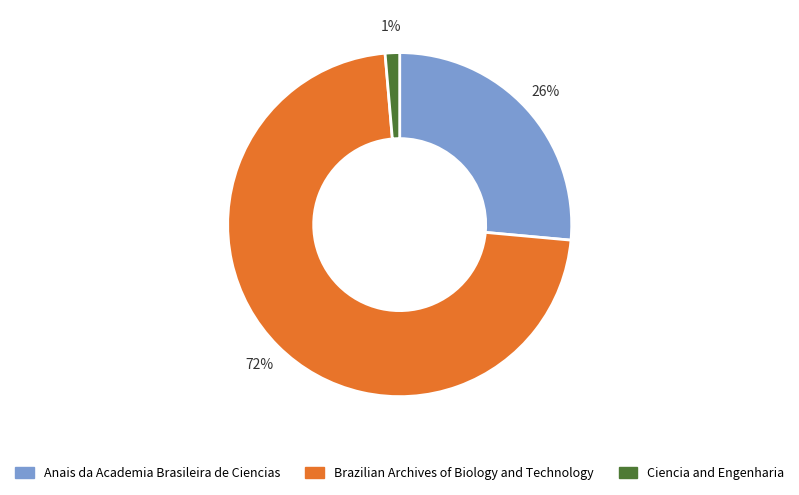

Between Brazilian Archives of Biology and Technology and Anais da Academia Brasileira de Ciencias, which is larger?

Brazilian Archives of Biology and Technology